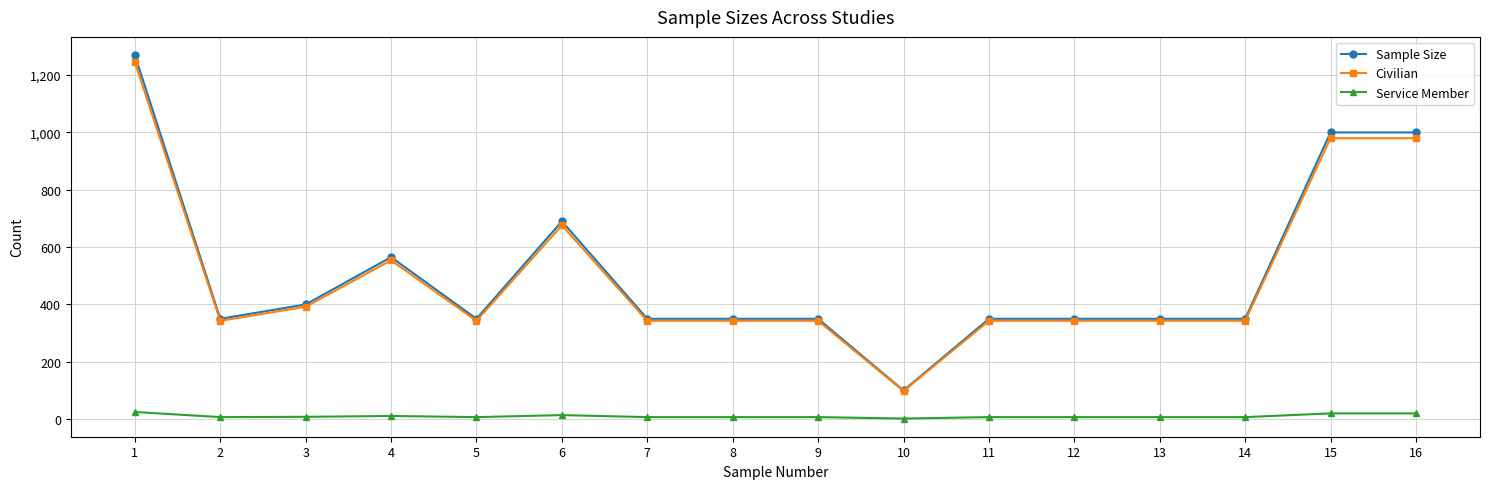

True or false: Civilian and Service Member intersect in this chart.

False